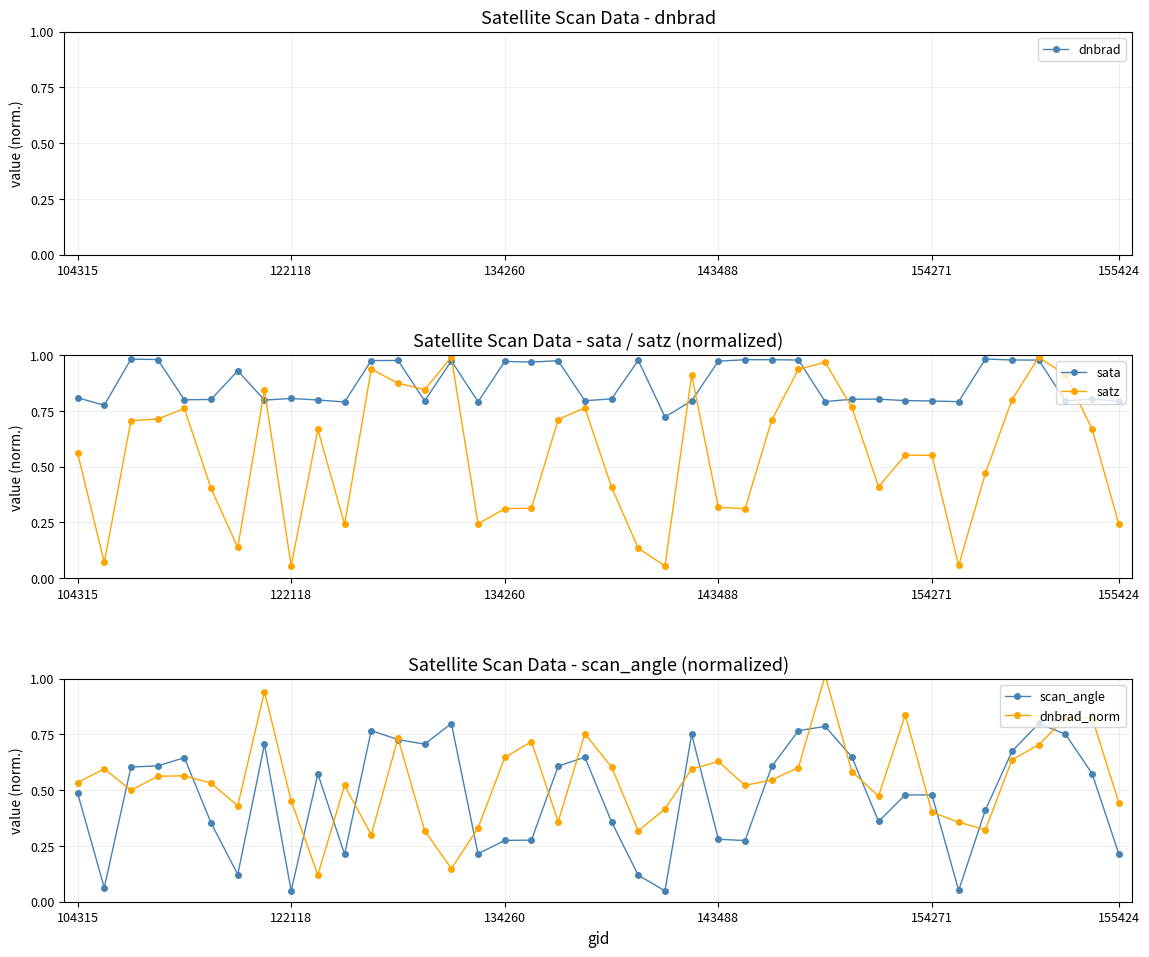

What is the difference between the maximum and minimum values in the dnbrad series?

13.4